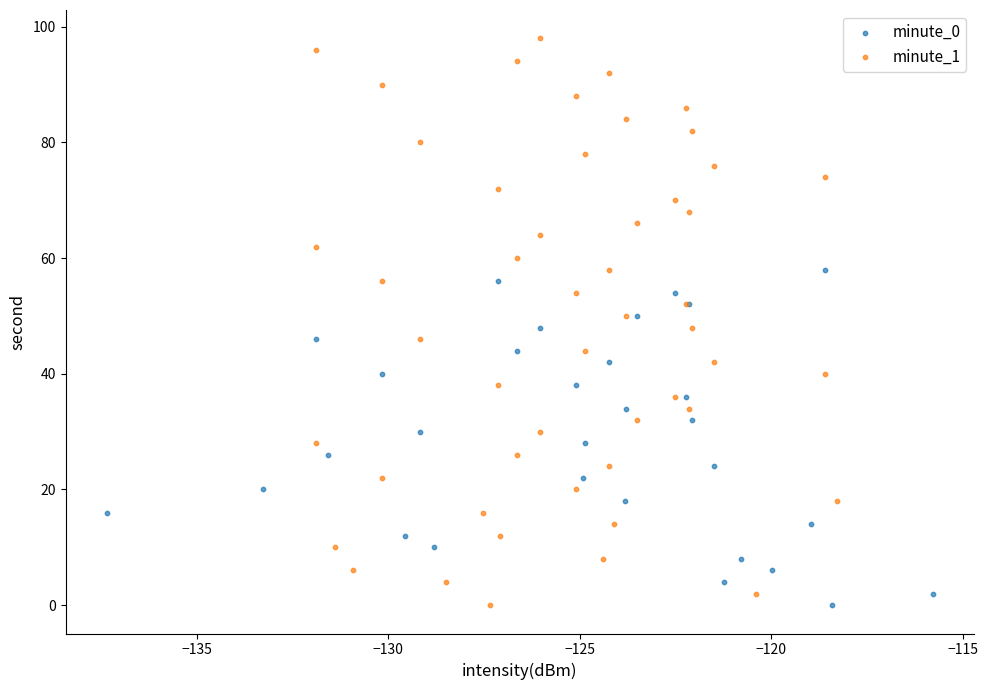

Which series reaches the maximum Y coordinate?

minute_1